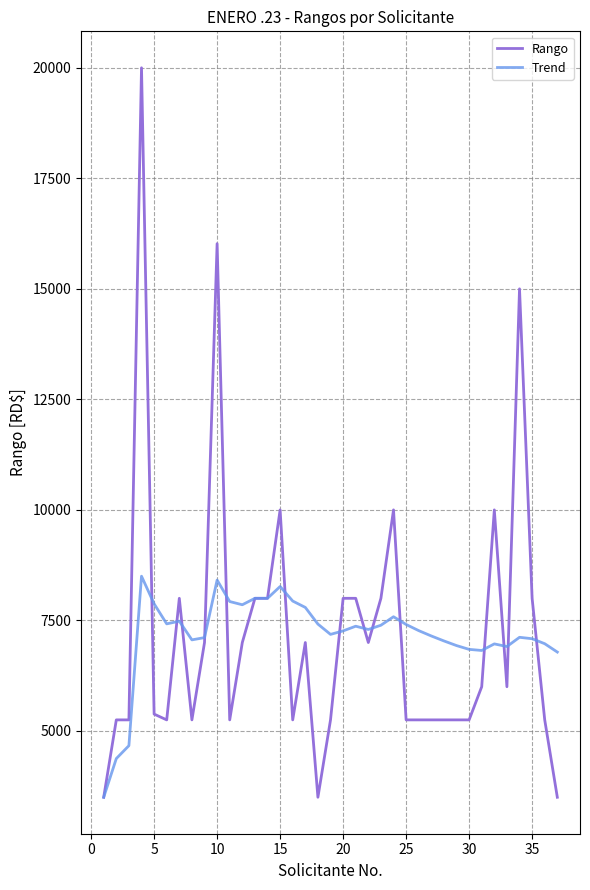

List the series in order of their peak value, highest first.

Rango, Trend